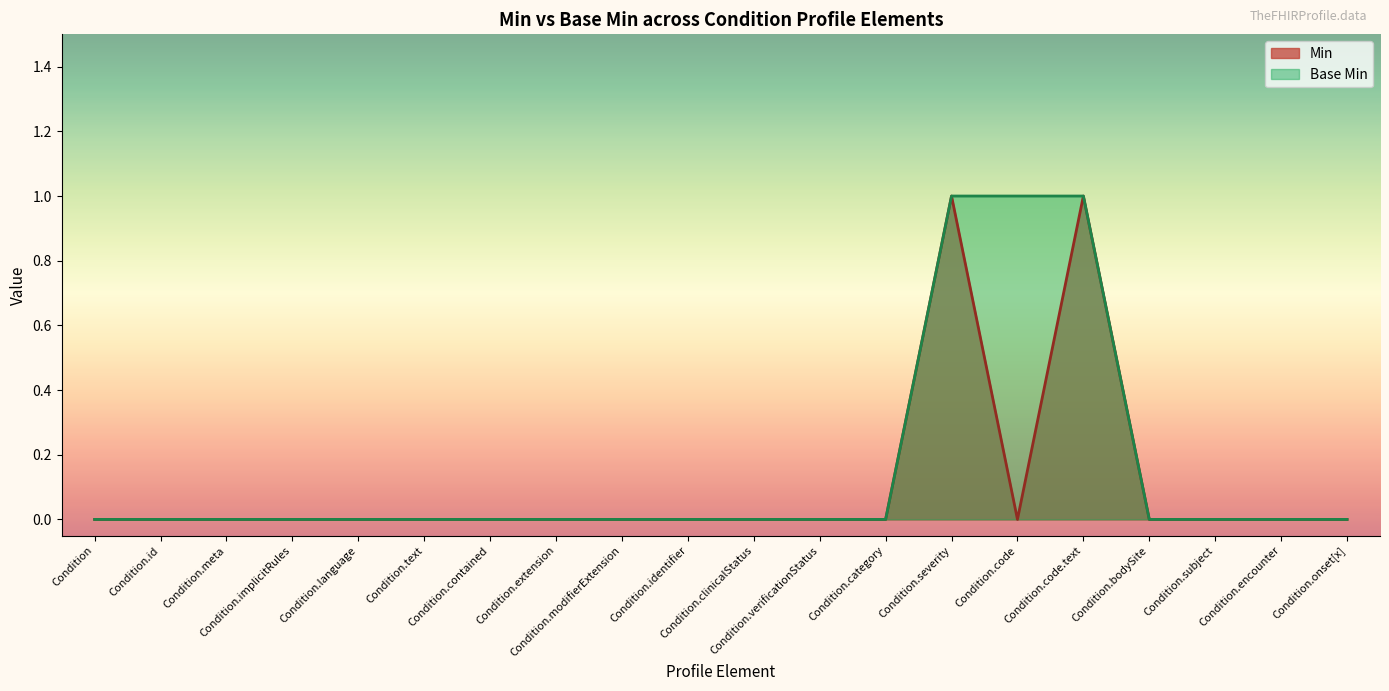

Between Condition.implicitRules and Condition.subject, which series saw the biggest shift?

Min